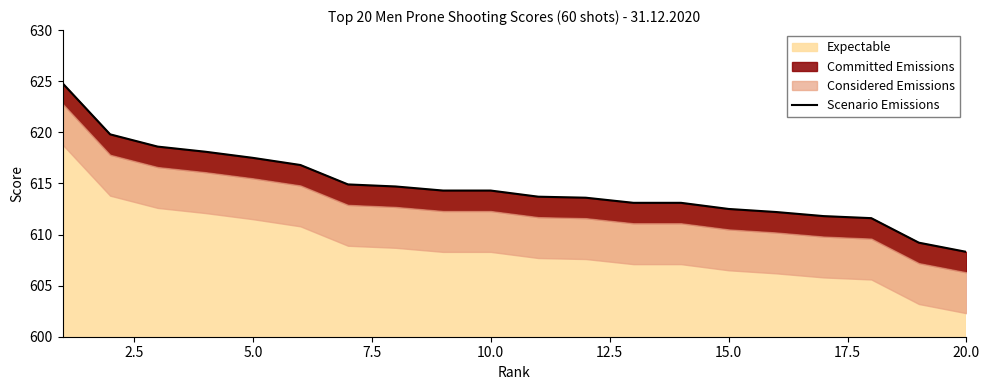

What is the lowest value of the Expectable series?

608.3